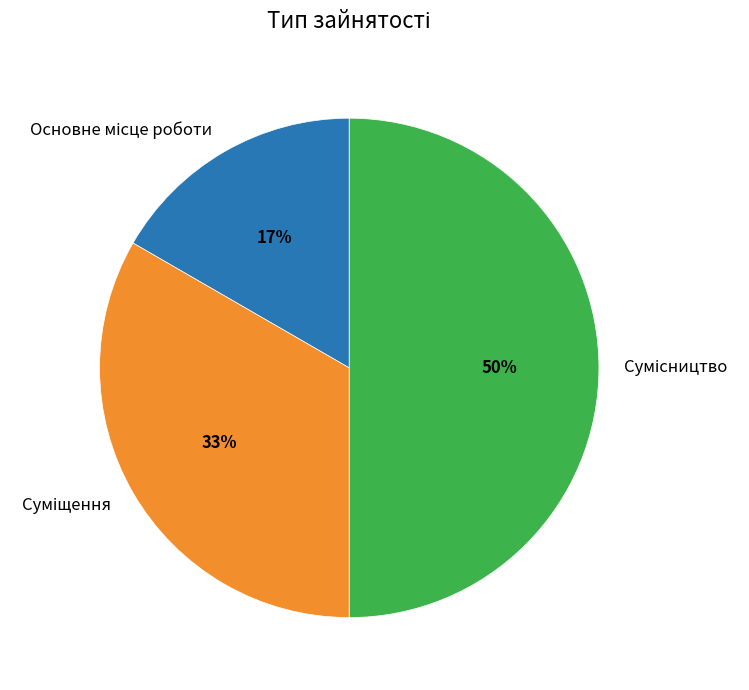

To the nearest percent, what is the average slice percentage?

33%